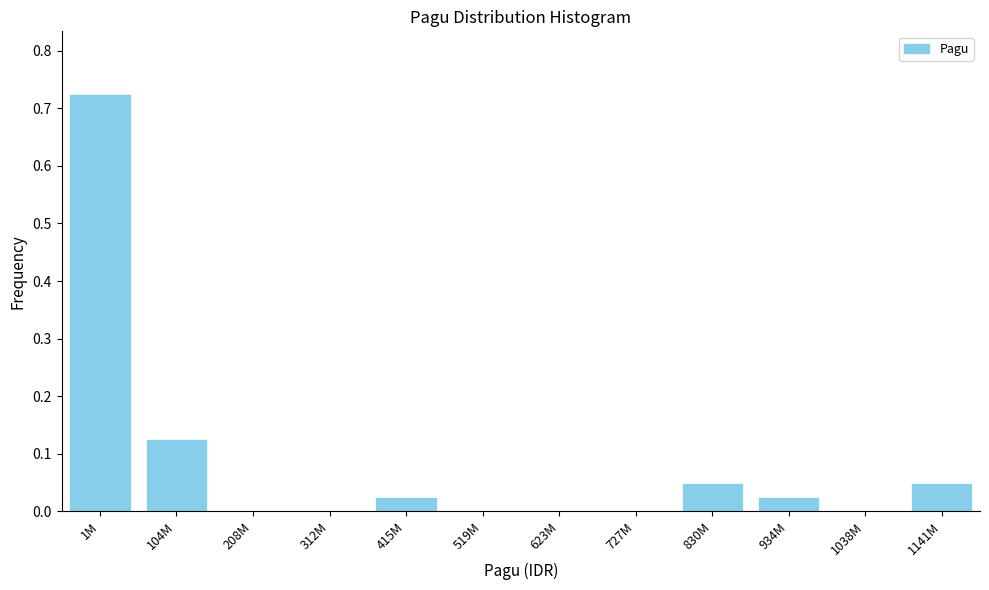

Which category has the highest value across all series?

1M